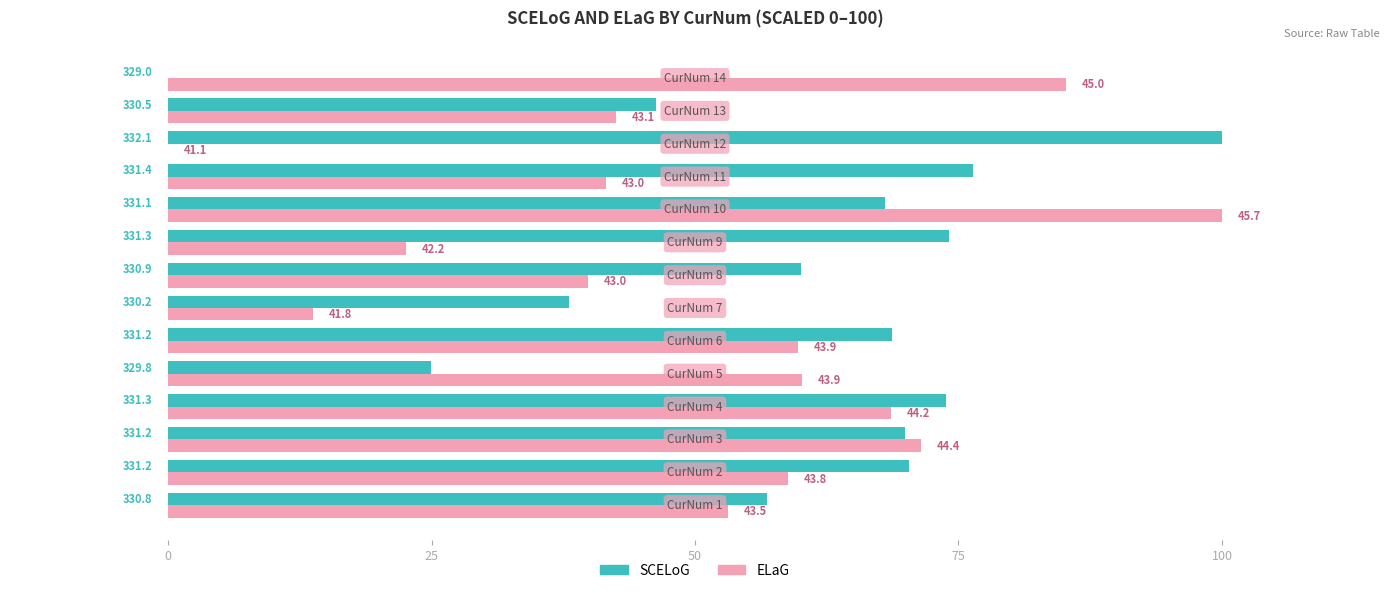

Which series has the largest range (max minus min)?

SCELoG